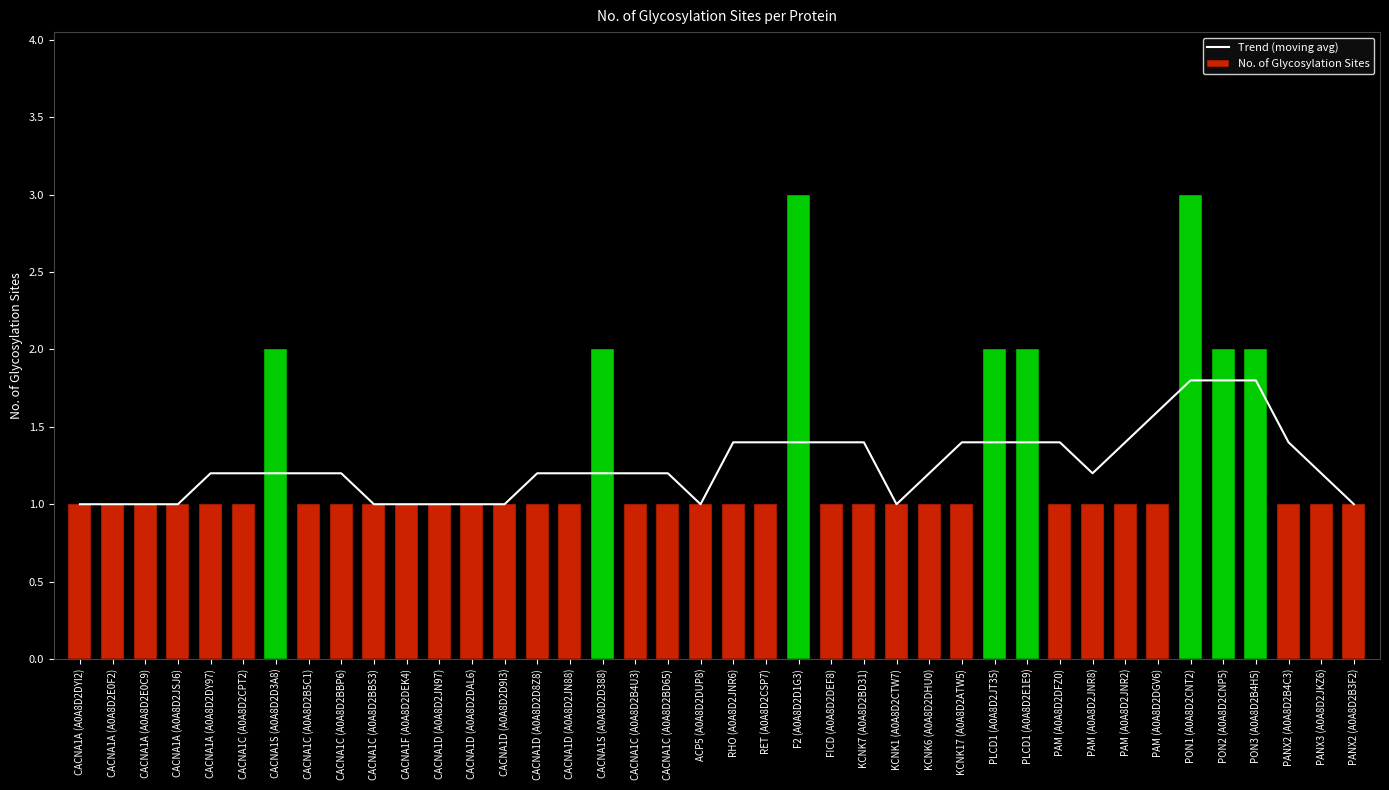

The value of No. of Glycosylation Sites at RET (A0A8D2CSP7) is 1.0. True or false?

True